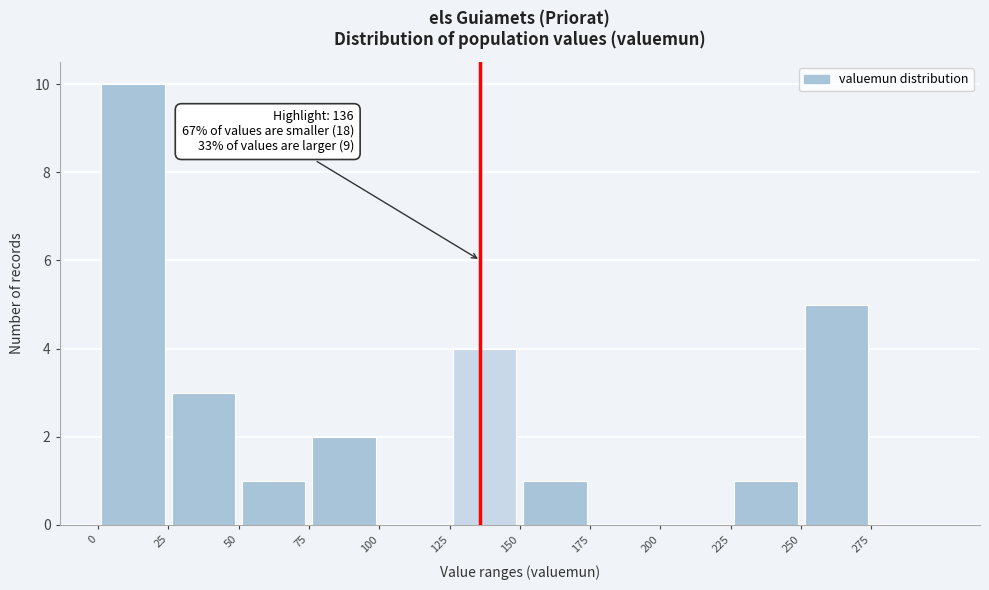

Over which range of the x-axis is the bar tallest?

0 to 25